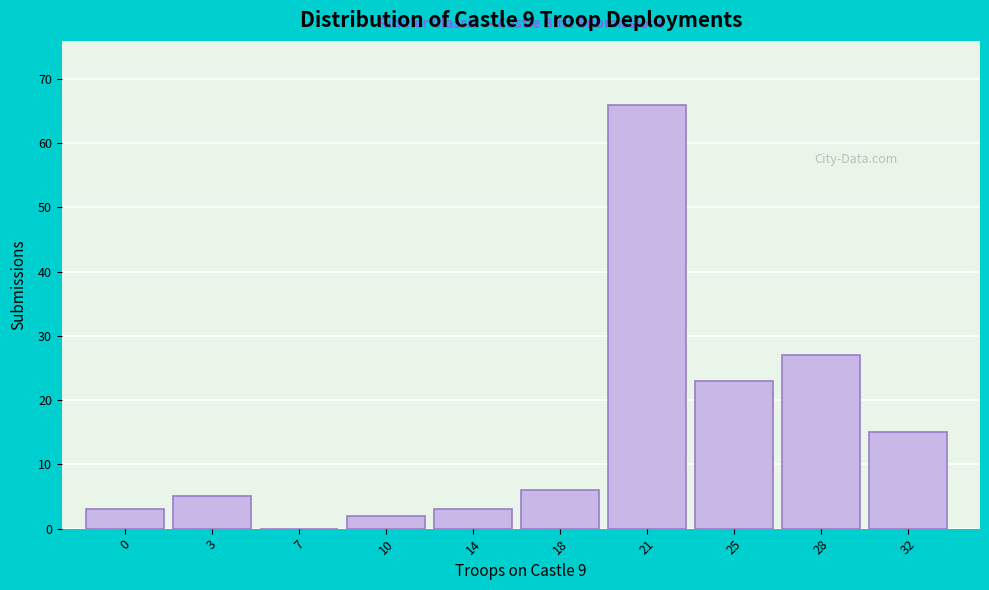

Reading right to left, transcribe all the data shown in this chart.

32=15	28=27	25=23	21=66	18=6	14=3	10=2	7=0	3=5	0=3